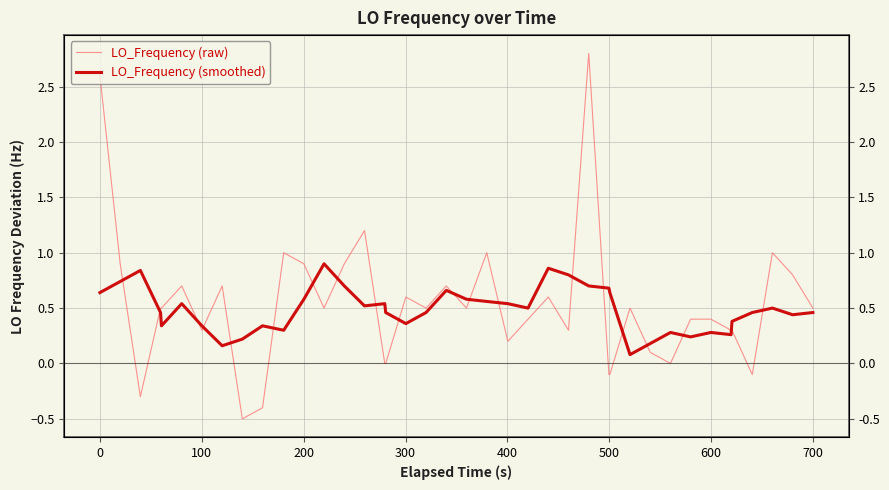

What is the difference between the maximum and minimum values in the LO_Frequency (smoothed) series?

0.8